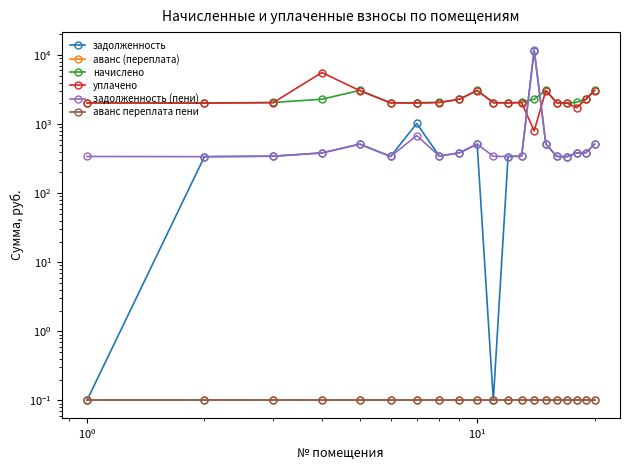

What is the maximum value for аванс (переплата)?

0.1